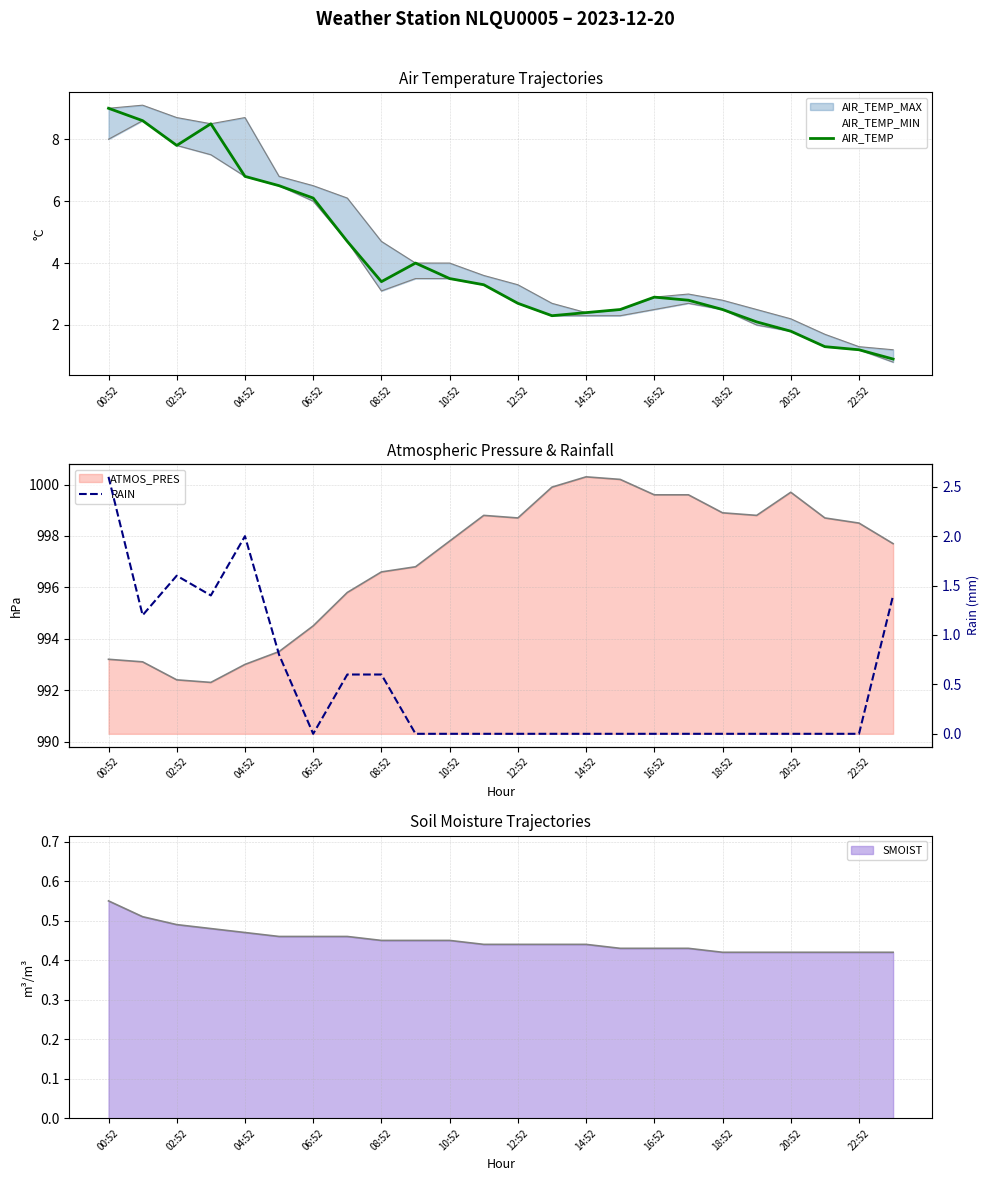

Reading left to right, what are all the values shown in this chart?

AIR_TEMP: 9.0	8.6	7.8	8.5	6.8	6.5	6.1	4.7	3.4	4.0	3.5	3.3	2.7	2.3	2.4	2.5	2.9	2.8	2.5	2.1	1.8	1.3	1.2	0.9
RAIN: 2.6	1.2	1.6	1.4	2.0	0.8	0.0	0.6	0.6	0.0	0.0	0.0	0.0	0.0	0.0	0.0	0.0	0.0	0.0	0.0	0.0	0.0	0.0	1.4